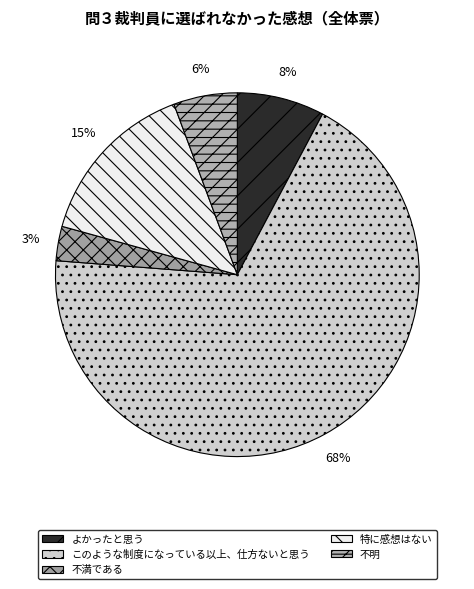

To the nearest percent, what is the difference between the largest and smallest slice percentages?

65%